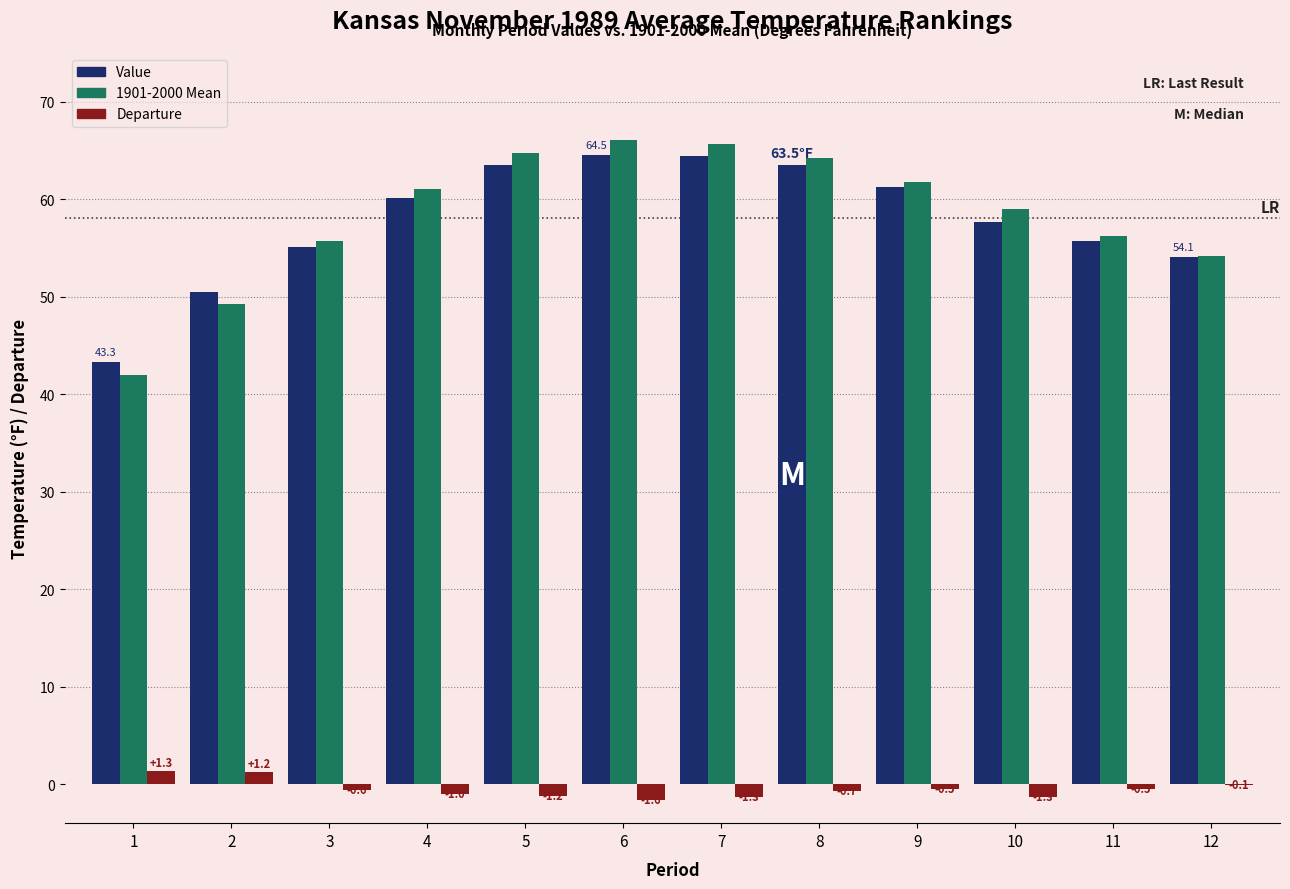

The value of Value at 2 is 50.5. True or false?

True